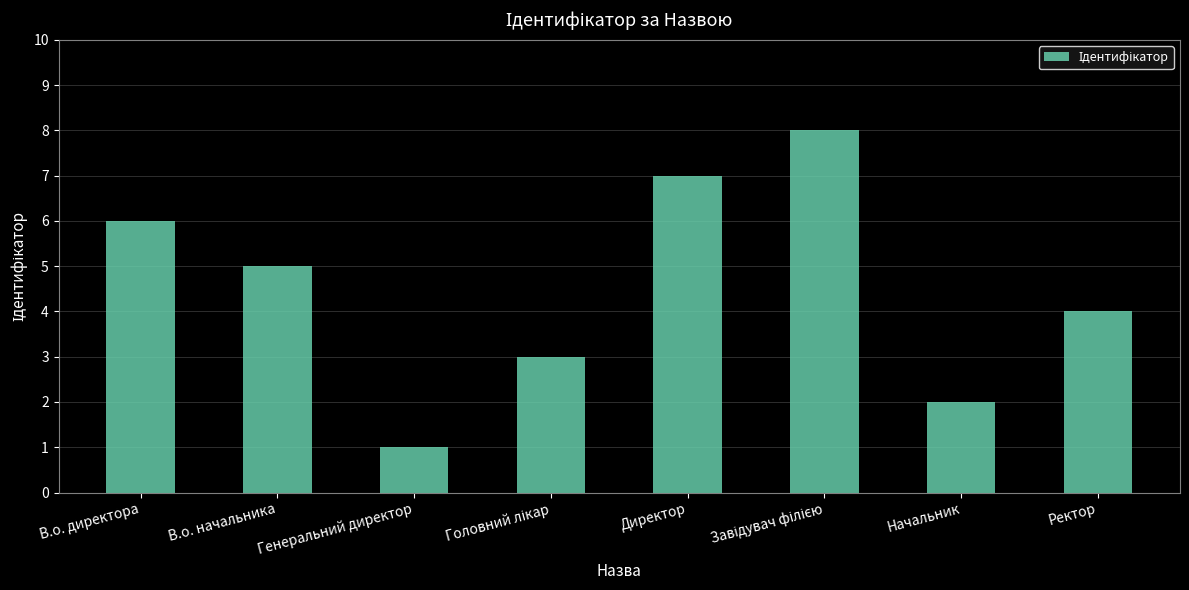

Between Генеральний директор and В.о. начальника, which is larger?

В.о. начальника